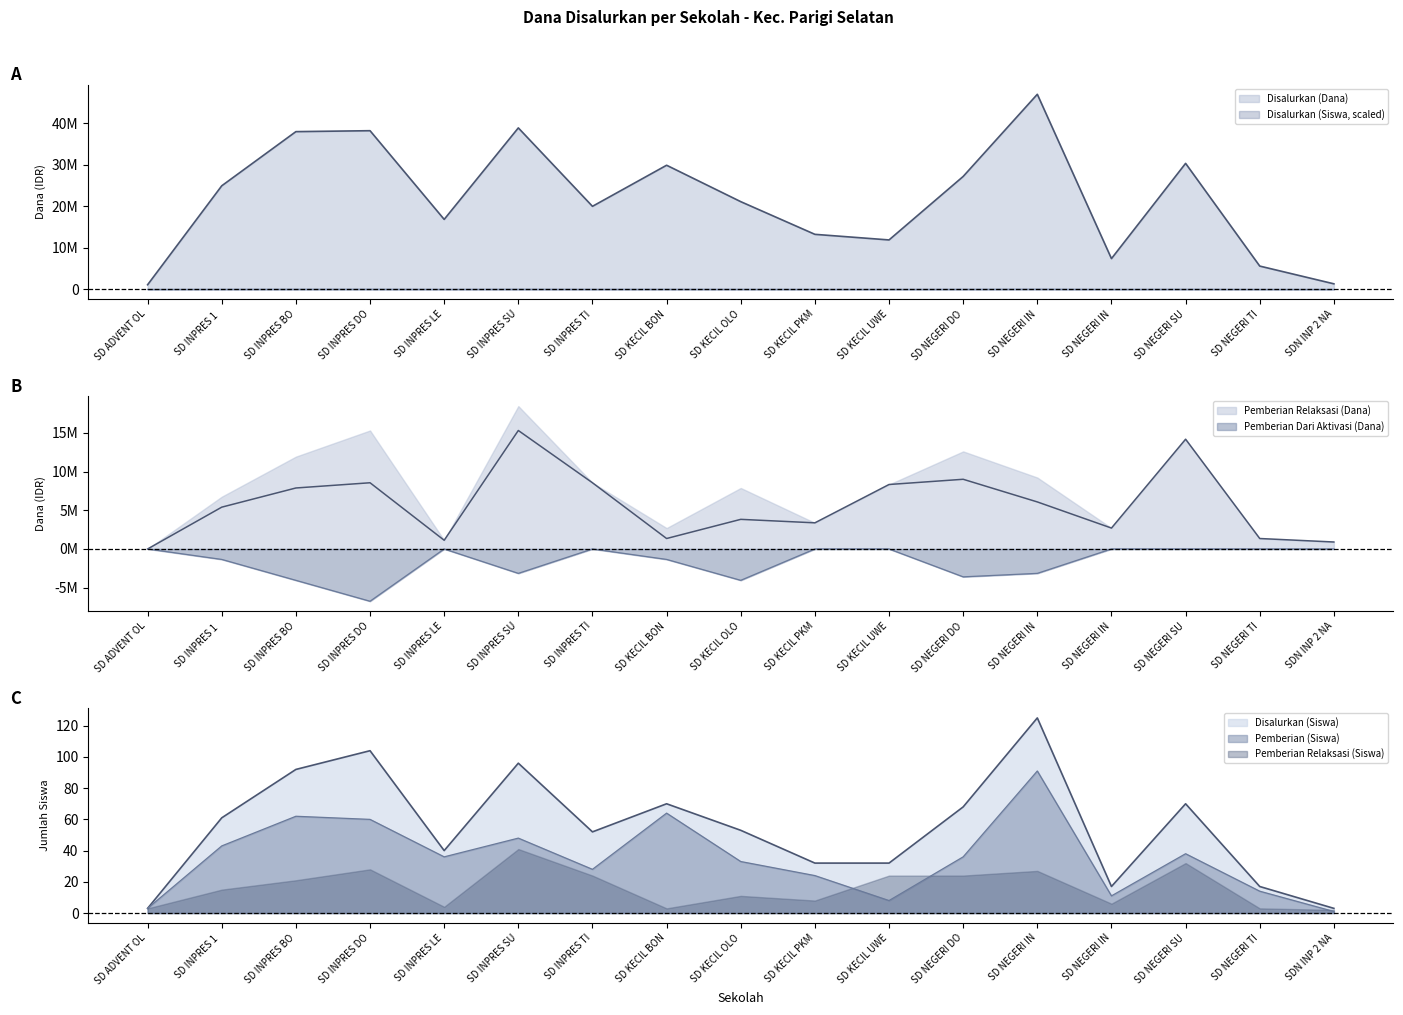

What is the average value of the Disalurkan (Siswa) series?

24750